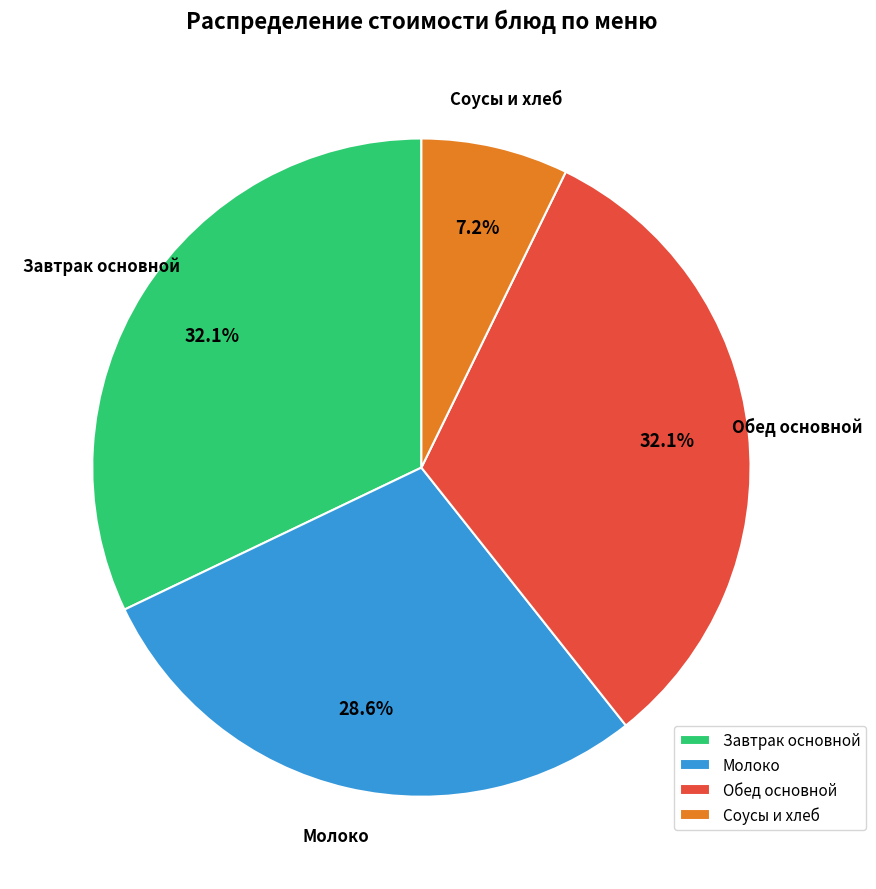

What is the smallest slice in the pie chart?

Соусы и хлеб